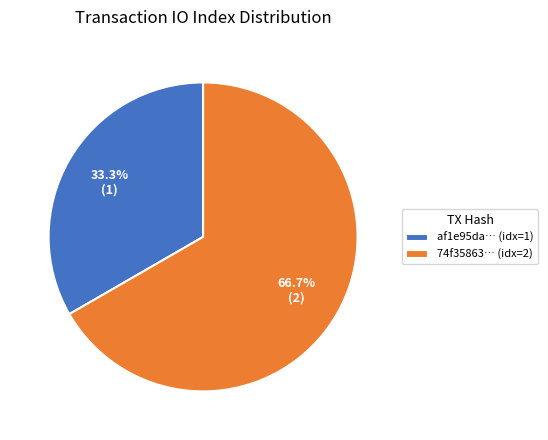

How many slices are in this pie chart?

2